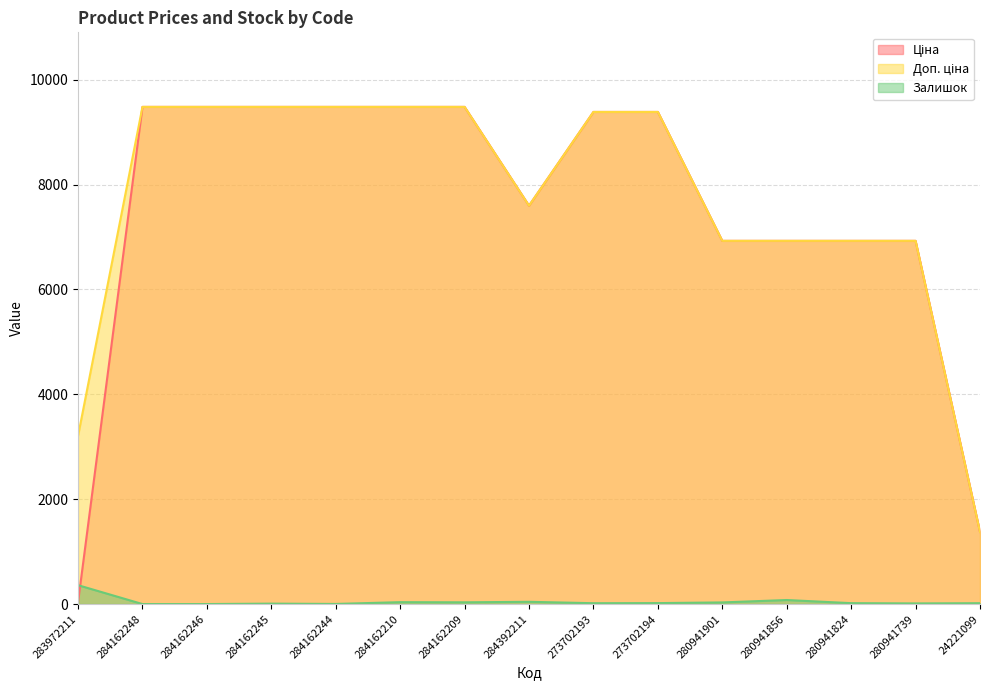

Rank the series by their maximum value, from highest to lowest.

Ціна, Доп. ціна, Залишок